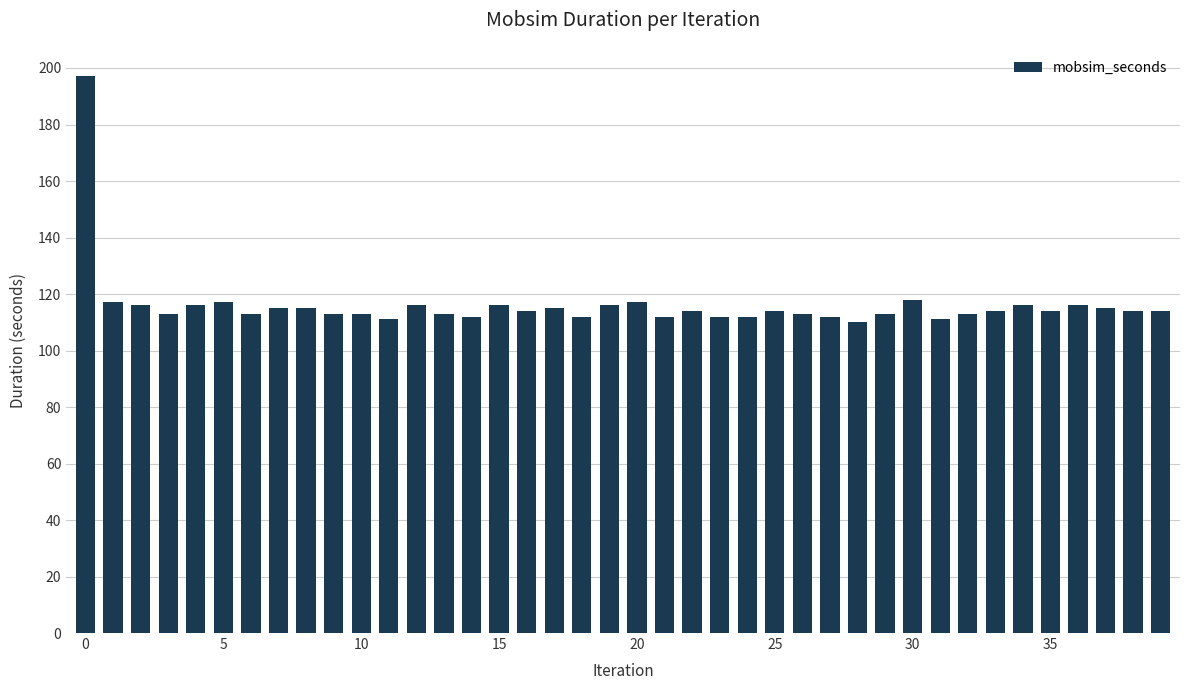

What is the value of the 11th bar from the left?

113